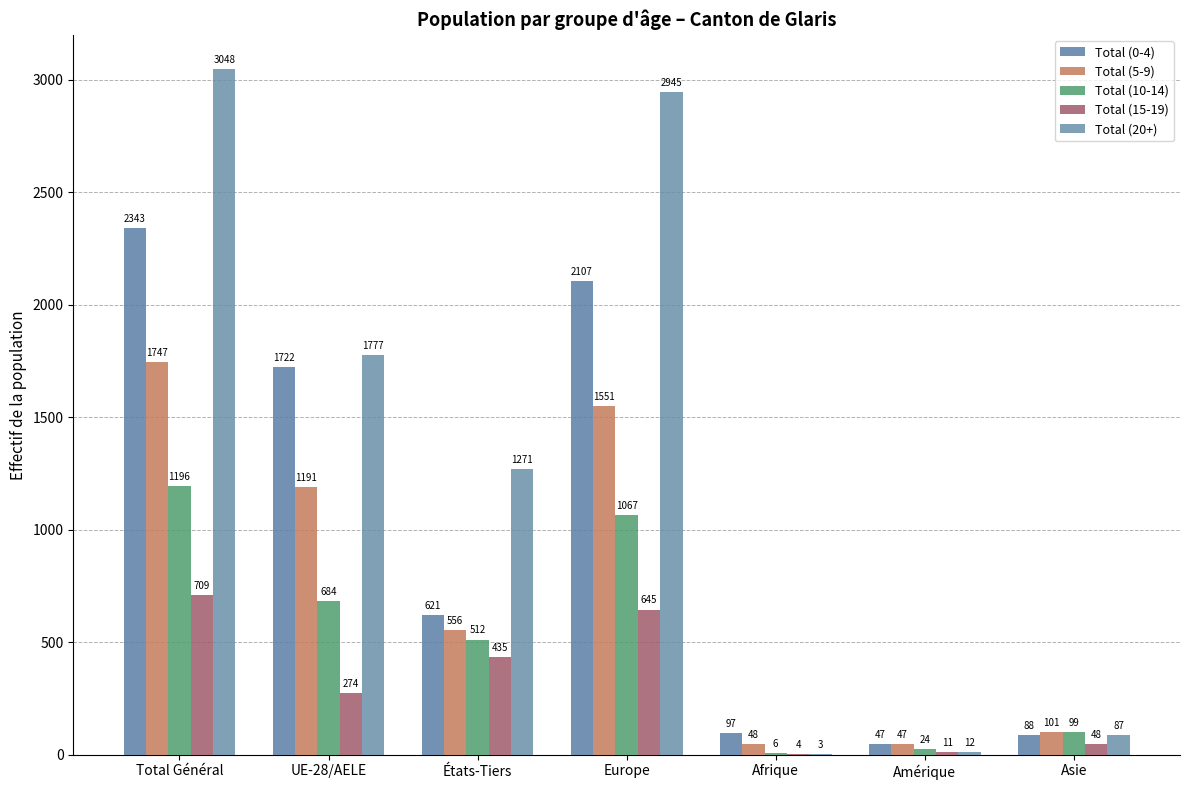

What is the average value of the Total (10-14) series?

513